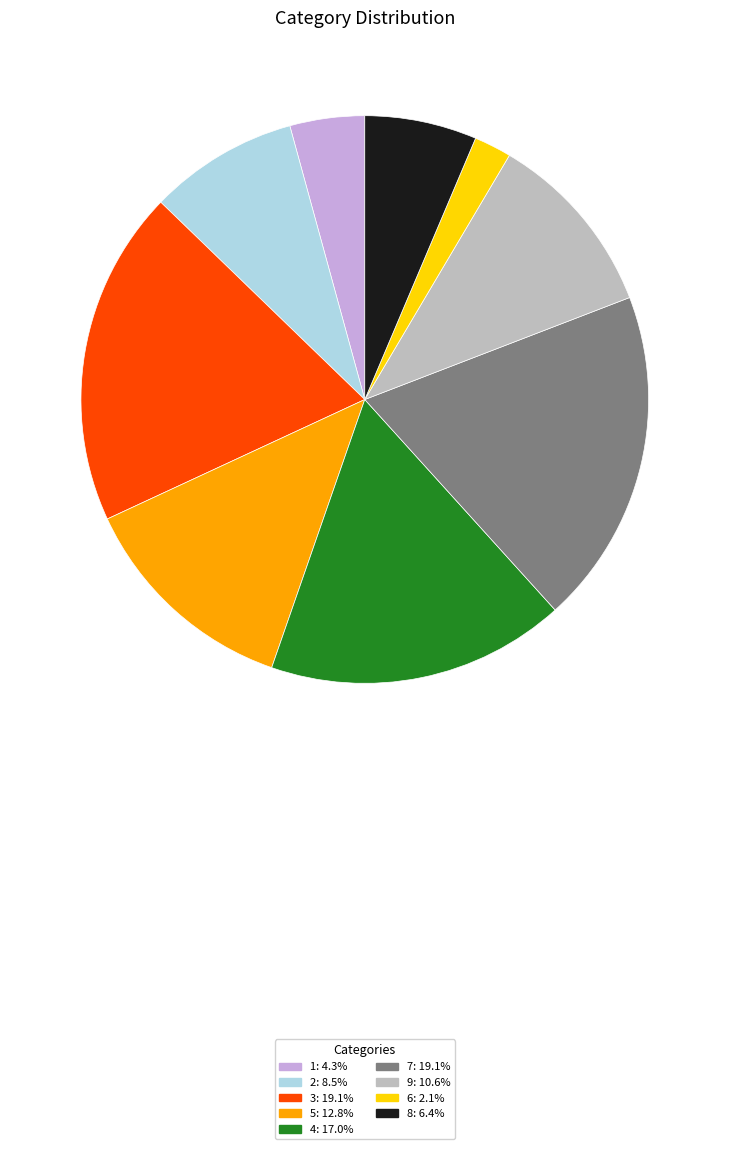

What is the smallest slice in the pie chart?

6